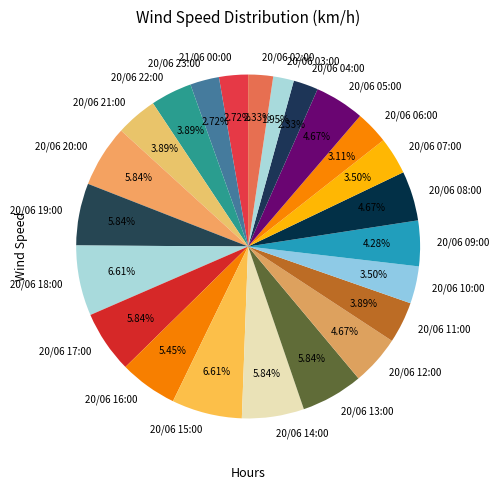

Does 20/06 03:00 represent more than half of the total?

No